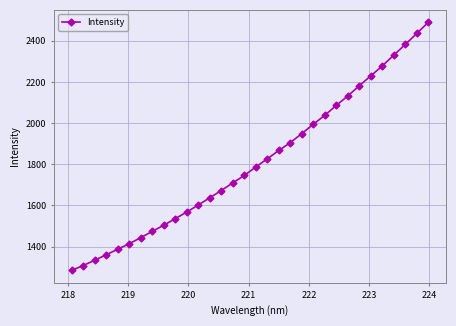

How many categories are shown in the chart?

32